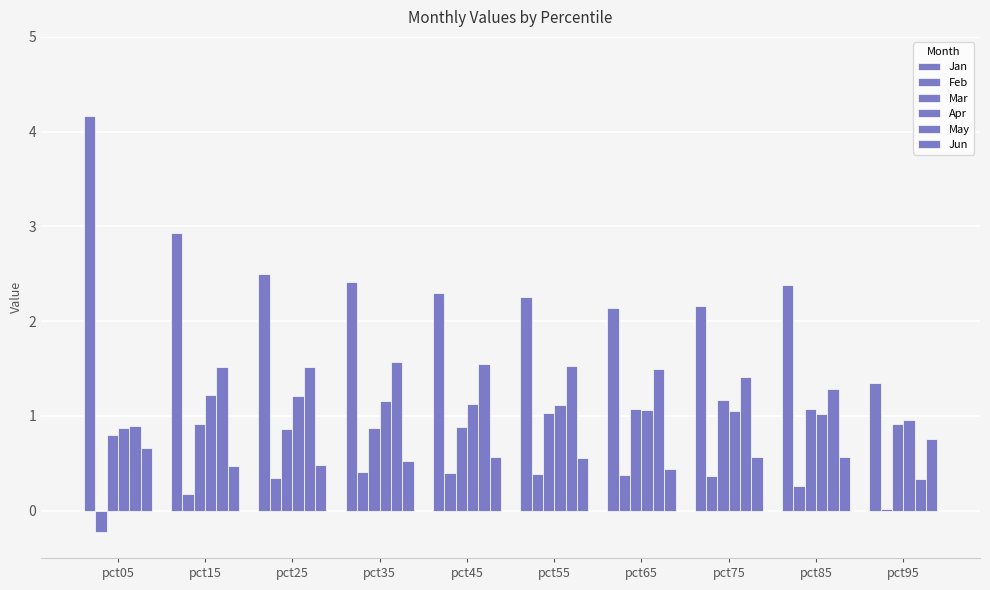

What is the sum of the Jun values at pct35 and pct15?

1.0